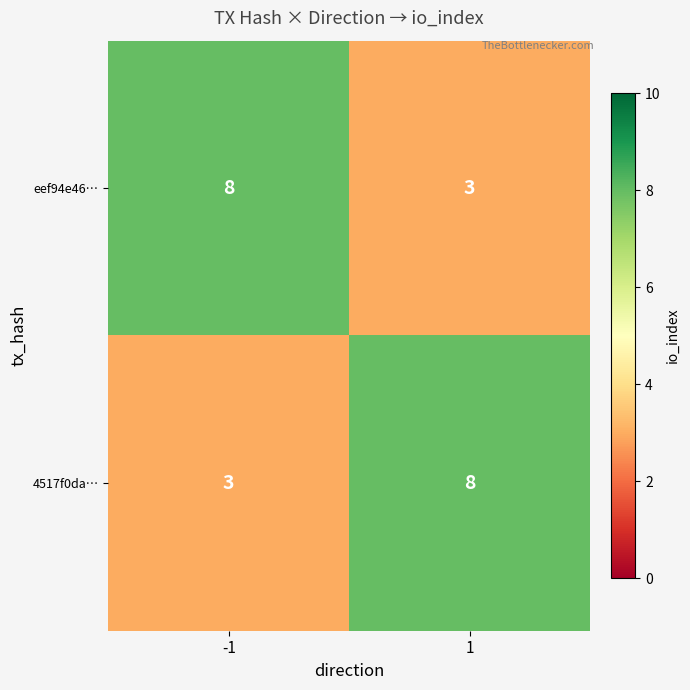

What is the maximum value for 4517f0da…?

8